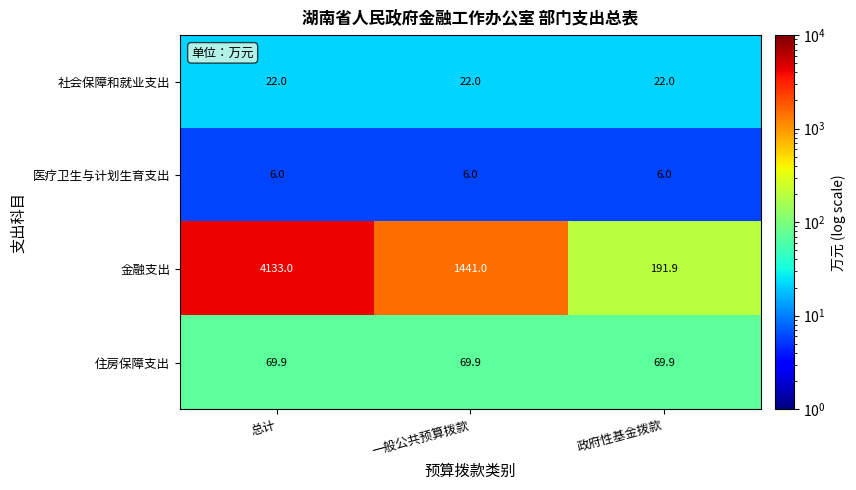

At 一般公共预算拨款, list the series in order from largest to smallest.

金融支出, 住房保障支出, 社会保障和就业支出, 医疗卫生与计划生育支出